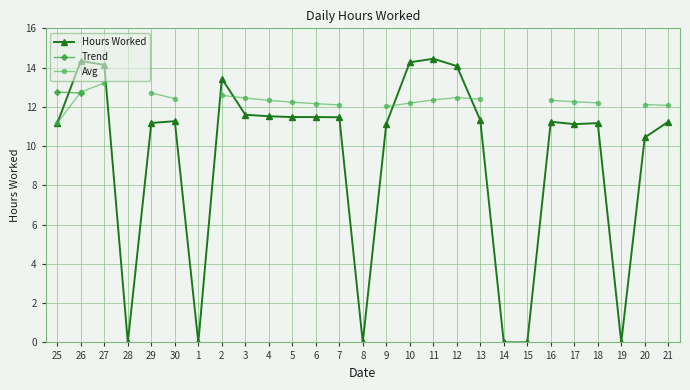

Between which two adjacent categories do Hours Worked and Trend first intersect?

25 and 26